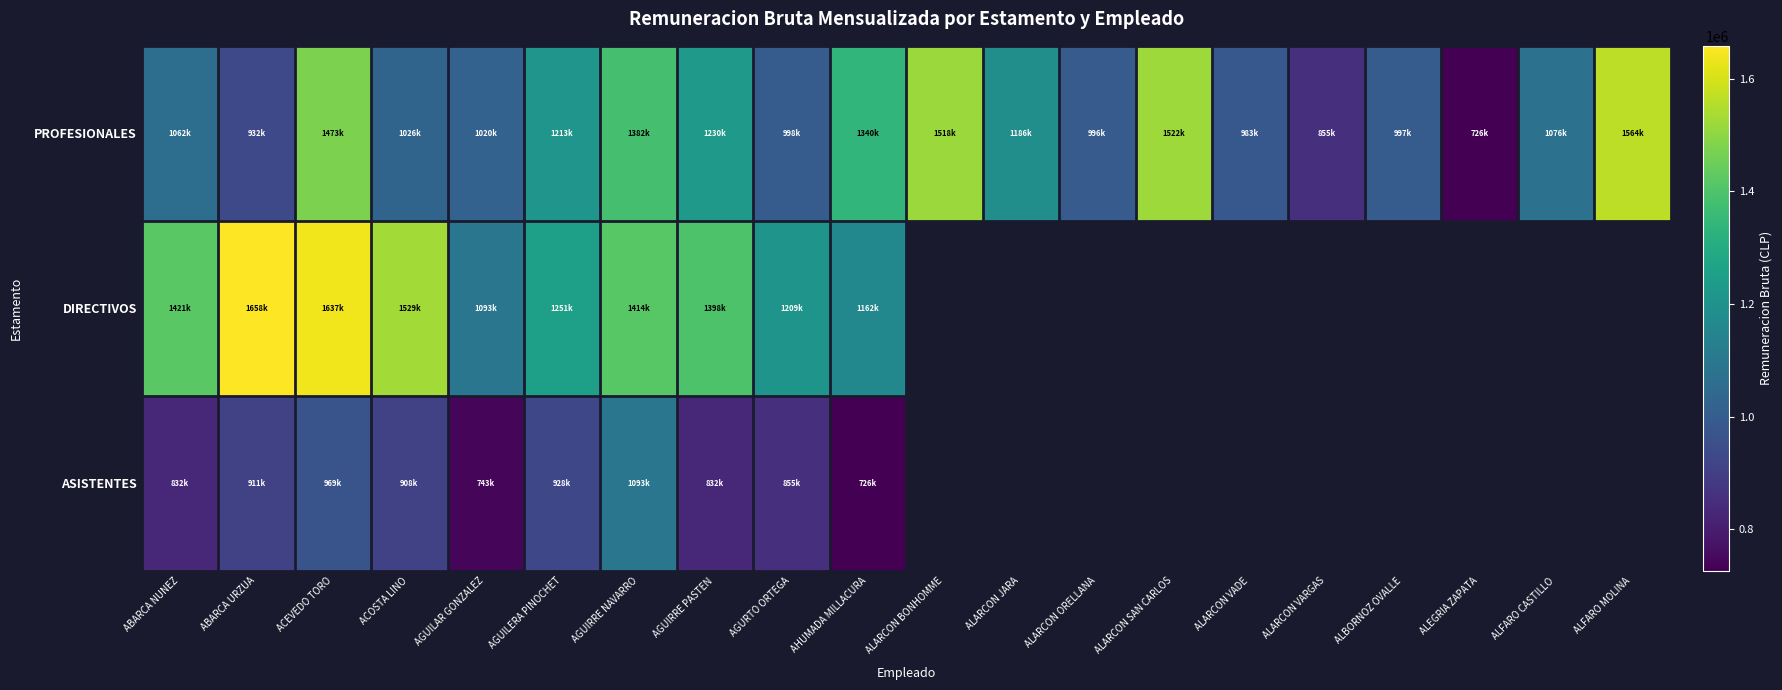

Where is ASISTENTES nearest to the value 909478?

ACOSTA LINO